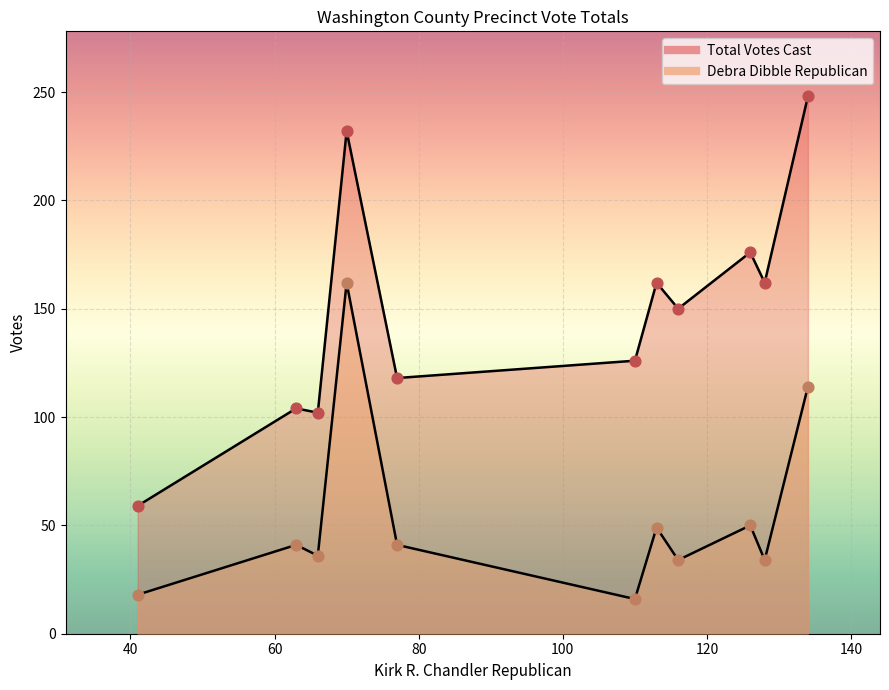

Which series has the largest total across all categories?

Total Votes Cast